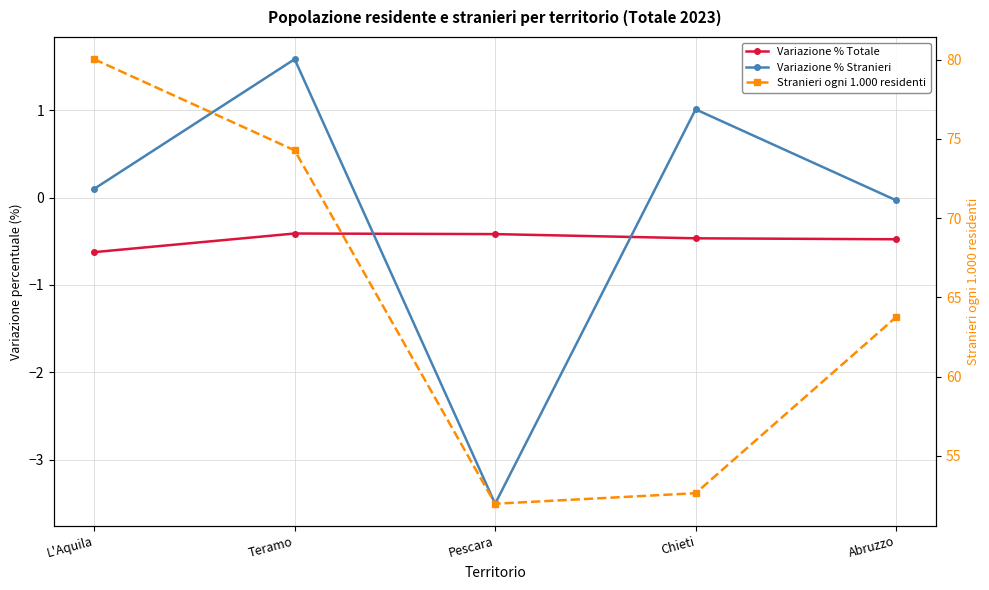

True or false: Variazione % Stranieri and Variazione % Totale cross at least once.

True